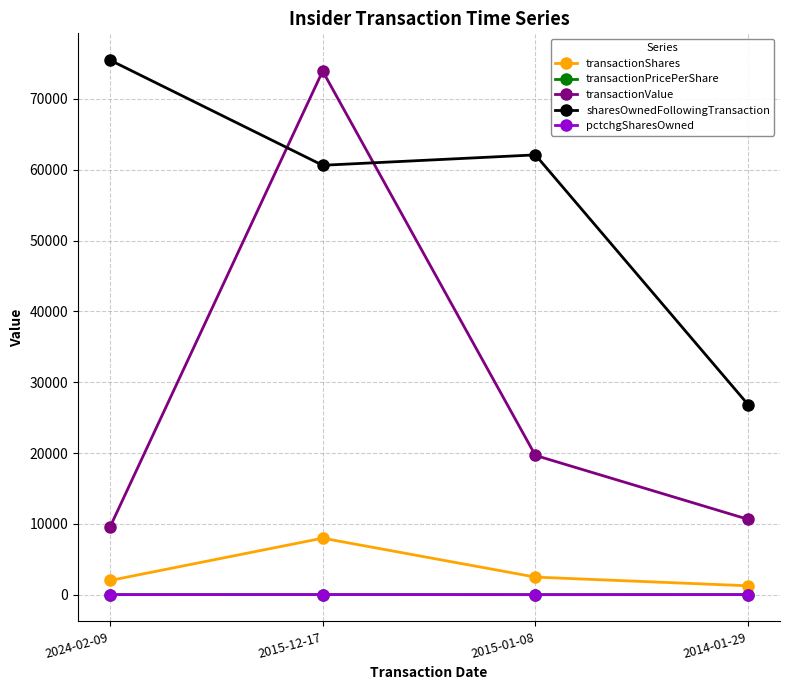

What is the label of the 2nd point from the right?

2015-01-08